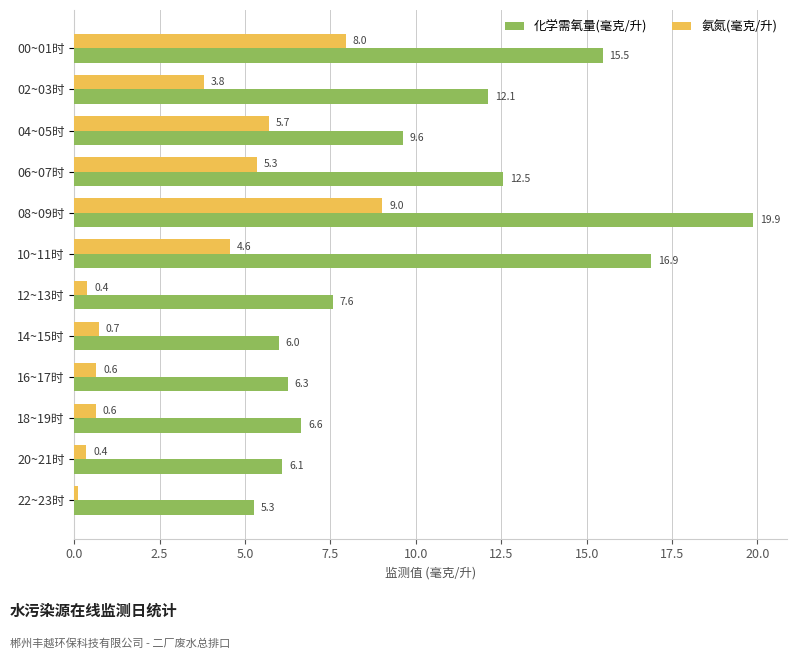

What are all the series names shown in the legend?

化学需氧量(毫克/升), 氨氮(毫克/升)